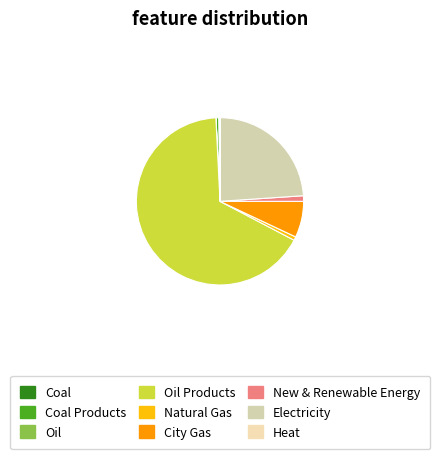

How many slices are in this pie chart?

9